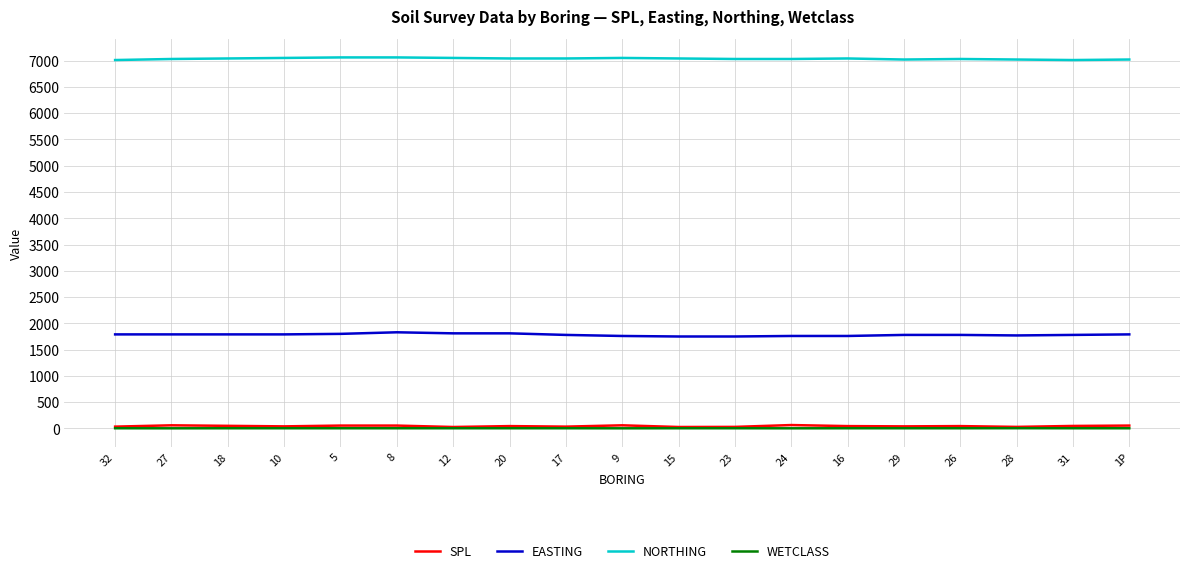

True or false: NORTHING has more than 0 interior local peaks.

True